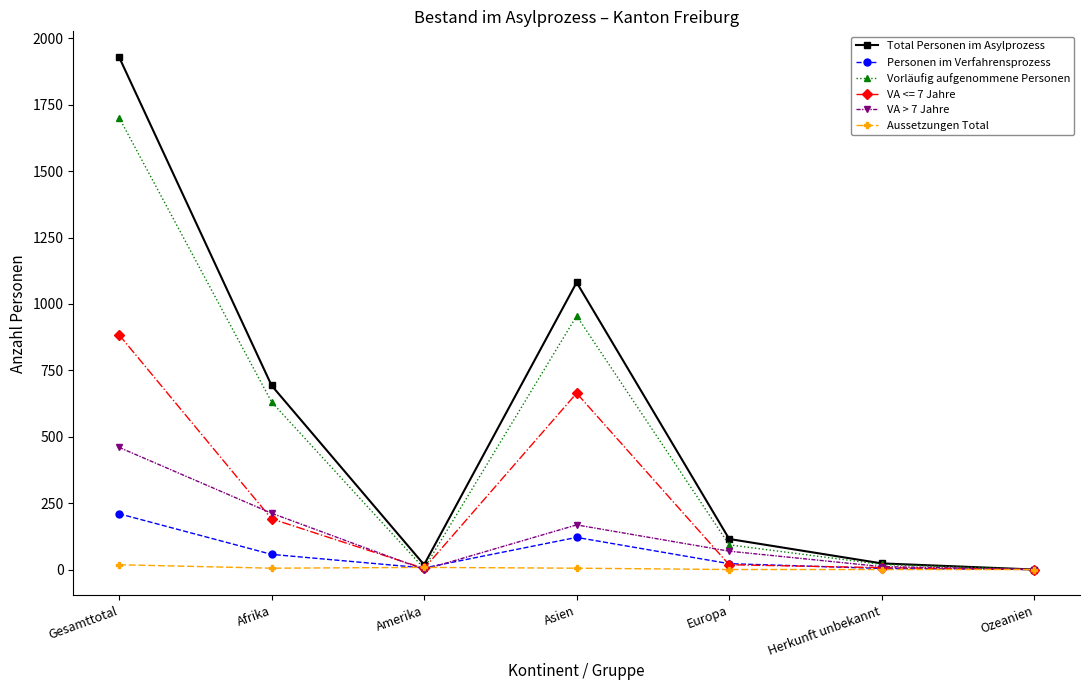

What is the label of the 7th point from the right?

Gesamttotal